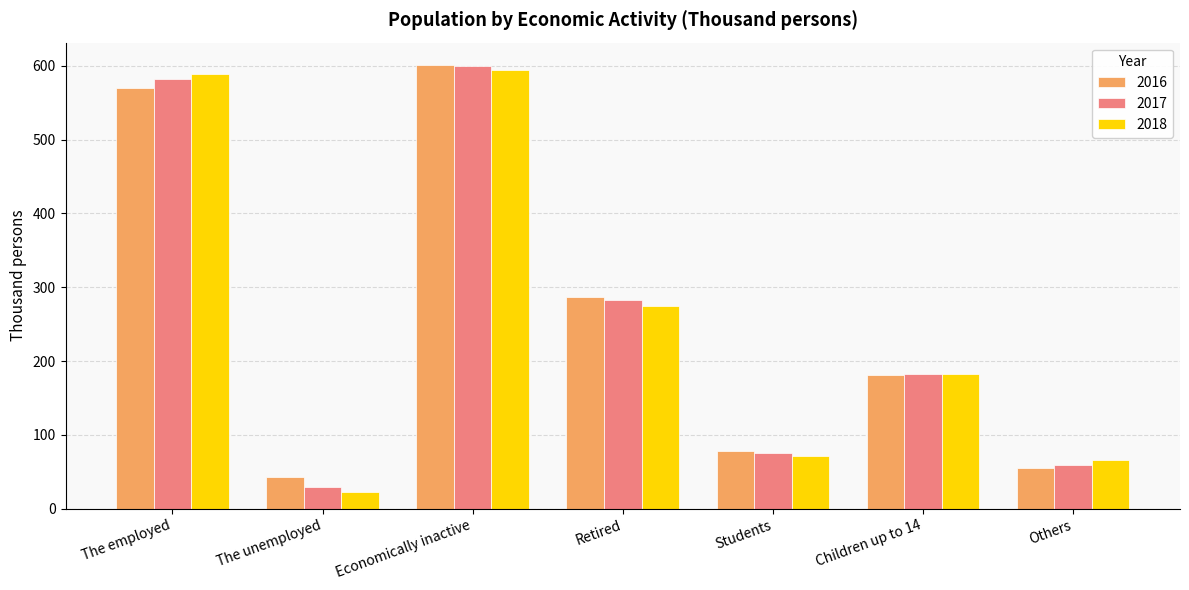

Which series has the widest spread of values?

2018